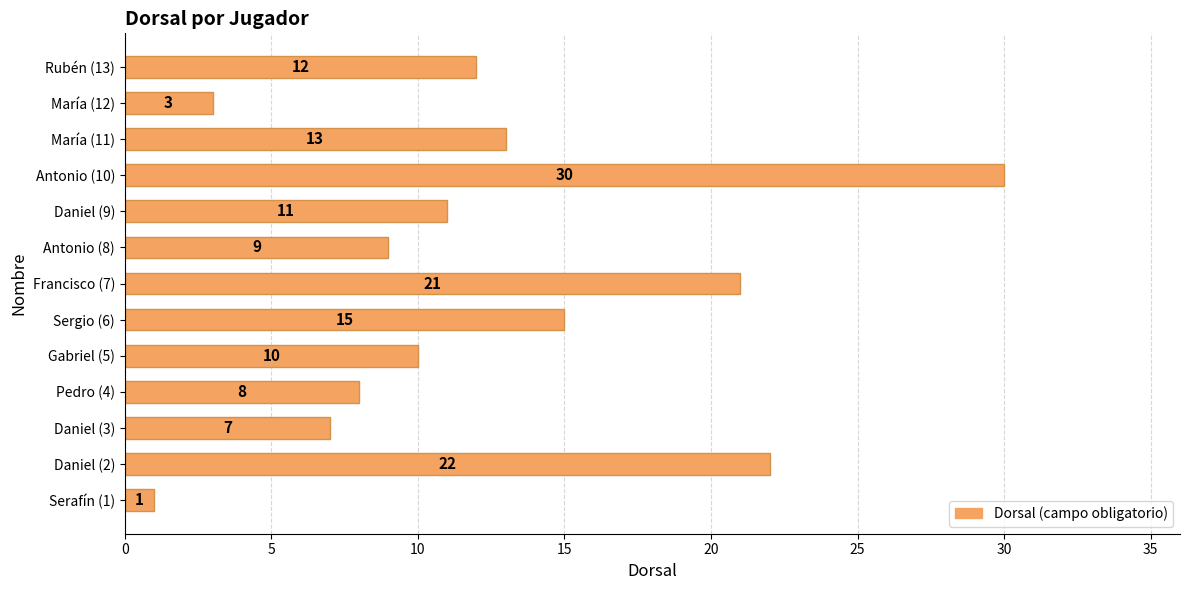

What is the sum of the values at Pedro (4) and Antonio (10)?

38